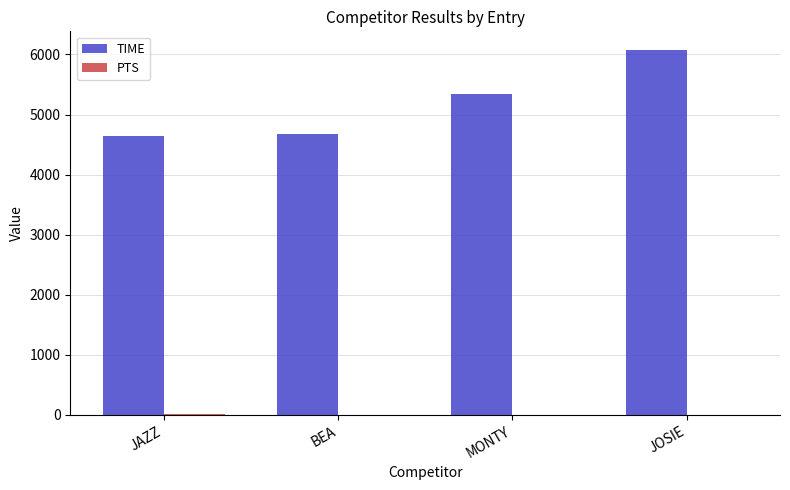

What is the highest value of the TIME series?

6080